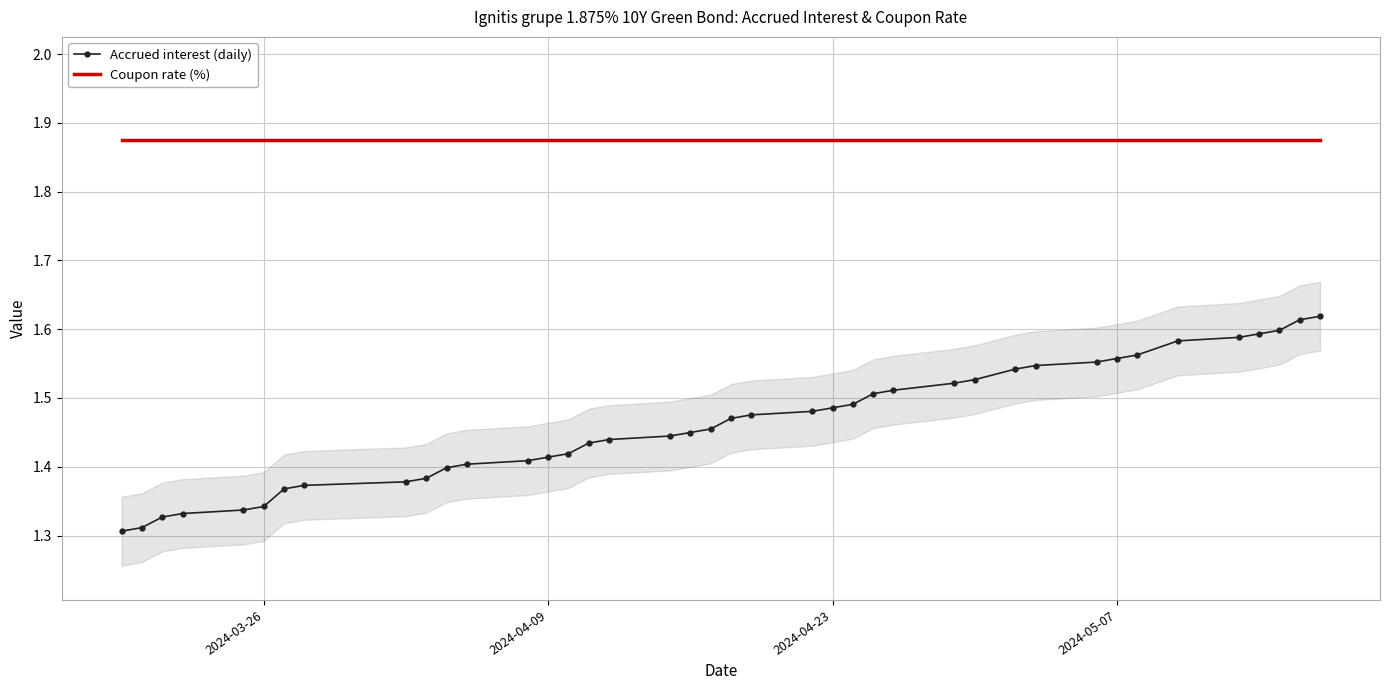

True or false: Coupon rate (%) and Accrued interest (daily) intersect in this chart.

False